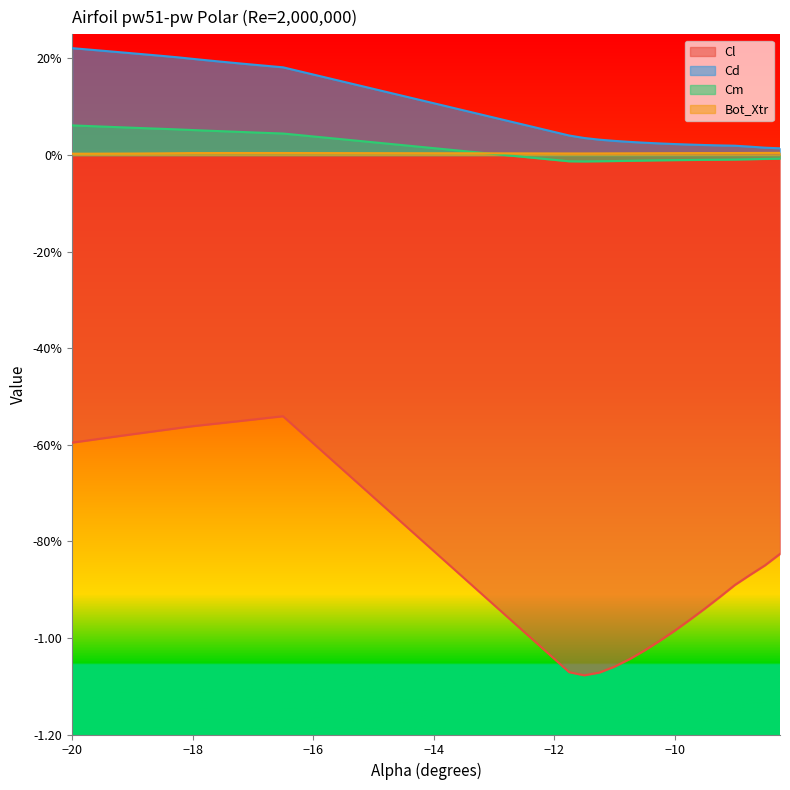

Reading left to right, extract all data points from this chart.

Cl: -20.0=-0.6	-19.75=-0.6	-19.5=-0.6	-19.25=-0.6	-19.0=-0.6	-18.75=-0.6	-18.5=-0.6	-18.25=-0.6	-18.0=-0.6	-17.75=-0.6	-17.5=-0.6	-17.25=-0.6	-17.0=-0.5	-16.75=-0.5	-16.5=-0.5	-11.75=-1.1	-11.5=-1.1	-11.25=-1.1	-11.0=-1.1	-10.75=-1.0	-10.5=-1.0	-10.25=-1.0	-10.0=-1.0	-9.75=-1.0	-9.5=-0.9	-9.25=-0.9	-9.0=-0.9	-8.75=-0.9	-8.5=-0.8	-8.25=-0.8
Cd: -20.0=0.2	-19.75=0.2	-19.5=0.2	-19.25=0.2	-19.0=0.2	-18.75=0.2	-18.5=0.2	-18.25=0.2	-18.0=0.2	-17.75=0.2	-17.5=0.2	-17.25=0.2	-17.0=0.2	-16.75=0.2	-16.5=0.2	-11.75=0.0	-11.5=0.0	-11.25=0.0	-11.0=0.0	-10.75=0.0	-10.5=0.0	-10.25=0.0	-10.0=0.0	-9.75=0.0	-9.5=0.0	-9.25=0.0	-9.0=0.0	-8.75=0.0	-8.5=0.0	-8.25=0.0
Cm: -20.0=0.1	-19.75=0.1	-19.5=0.1	-19.25=0.1	-19.0=0.1	-18.75=0.1	-18.5=0.1	-18.25=0.1	-18.0=0.1	-17.75=0.1	-17.5=0.0	-17.25=0.0	-17.0=0.0	-16.75=0.0	-16.5=0.0	-11.75=-0.0	-11.5=-0.0	-11.25=-0.0	-11.0=-0.0	-10.75=-0.0	-10.5=-0.0	-10.25=-0.0	-10.0=-0.0	-9.75=-0.0	-9.5=-0.0	-9.25=-0.0	-9.0=-0.0	-8.75=-0.0	-8.5=-0.0	-8.25=-0.0
Bot_Xtr: -20.0=0.0	-19.75=0.0	-19.5=0.0	-19.25=0.0	-19.0=0.0	-18.75=0.0	-18.5=0.0	-18.25=0.0	-18.0=0.0	-17.75=0.0	-17.5=0.0	-17.25=0.0	-17.0=0.0	-16.75=0.0	-16.5=0.0	-11.75=0.0	-11.5=0.0	-11.25=0.0	-11.0=0.0	-10.75=0.0	-10.5=0.0	-10.25=0.0	-10.0=0.0	-9.75=0.0	-9.5=0.0	-9.25=0.0	-9.0=0.0	-8.75=0.0	-8.5=0.0	-8.25=0.0